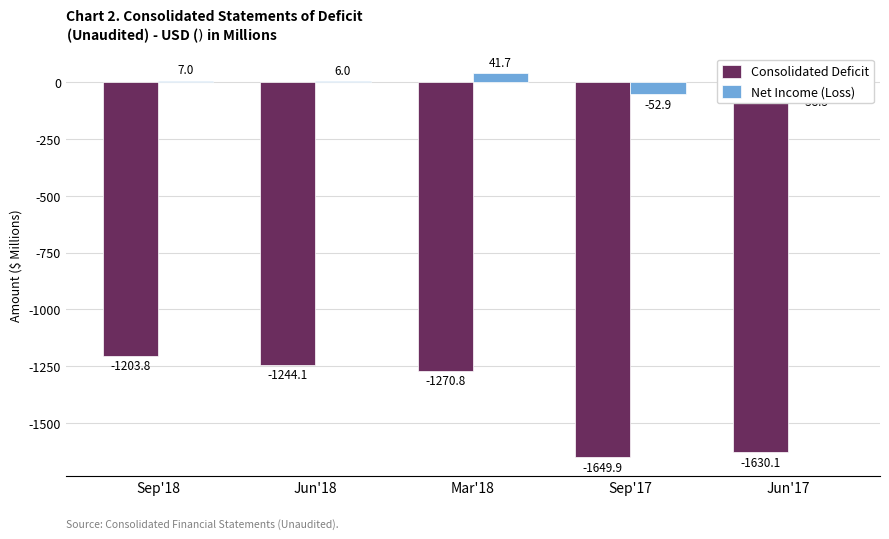

Which series has the largest total across all categories?

Net Income (Loss)